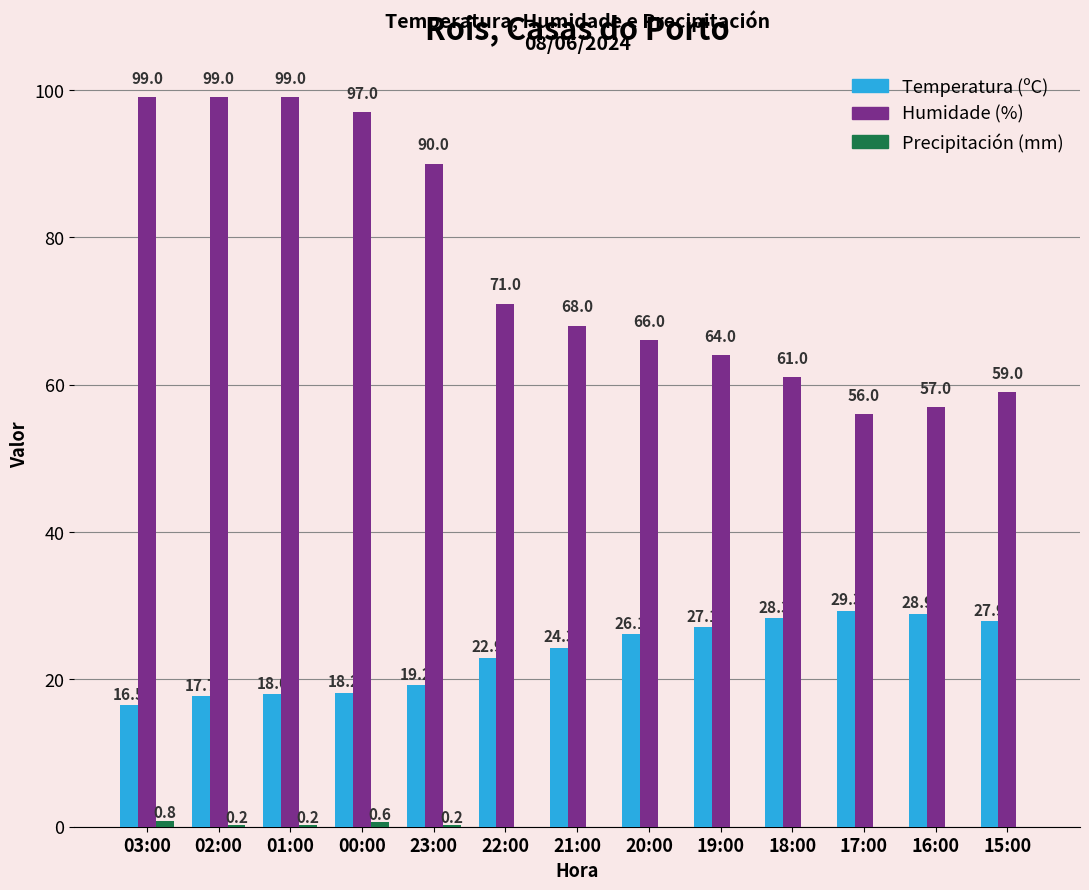

Which series changed the most between 23:00 and 20:00?

Humidade (%)